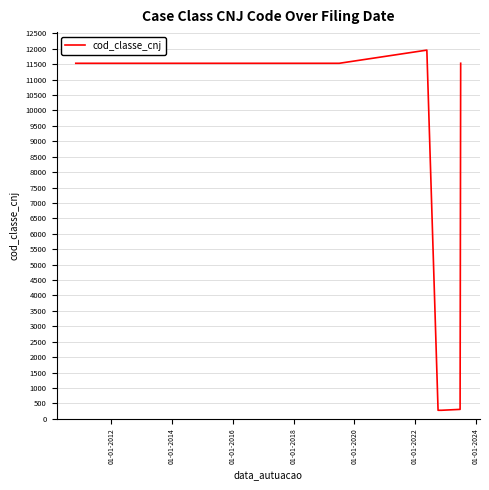

What is the sum of all values?

105598